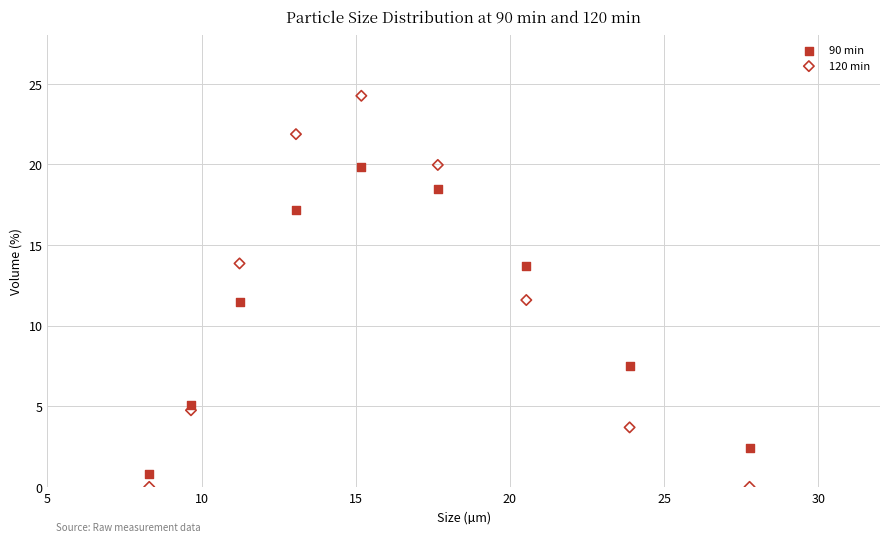

Across all data points, what is the range of Y values (max minus min)?

24.3